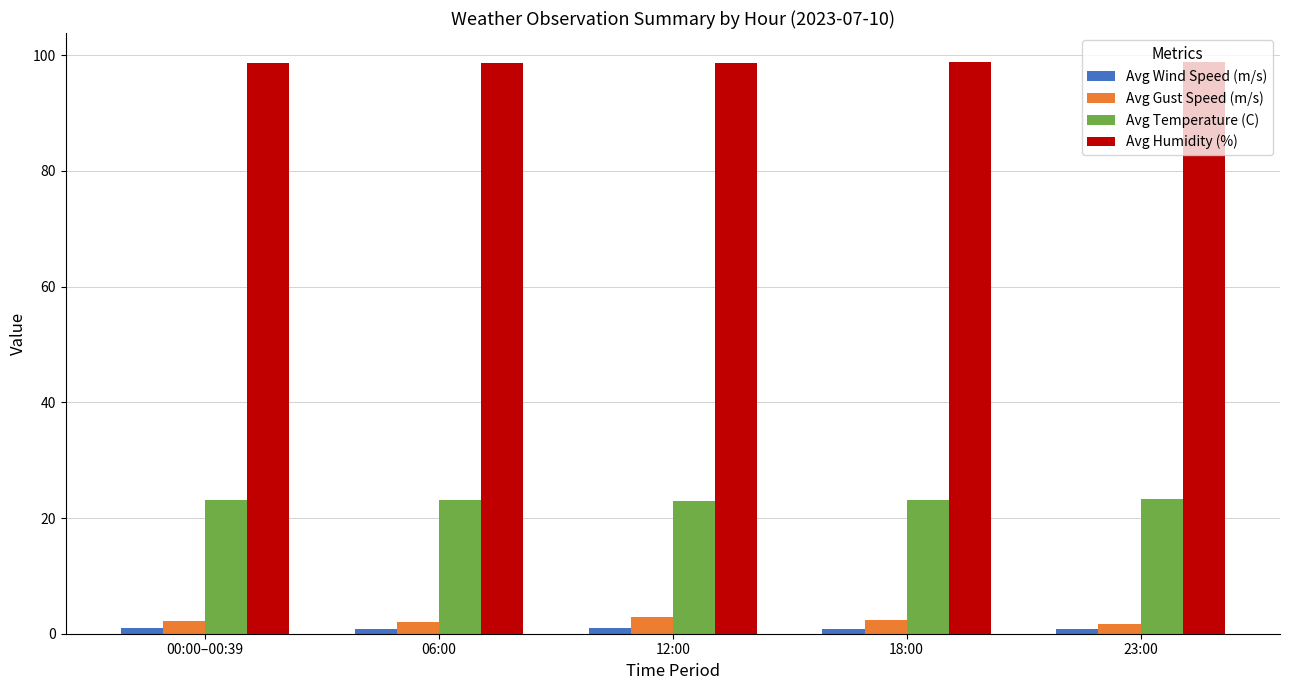

Is it true that Avg Temperature (C) equals 32.8 at 12:00?

False